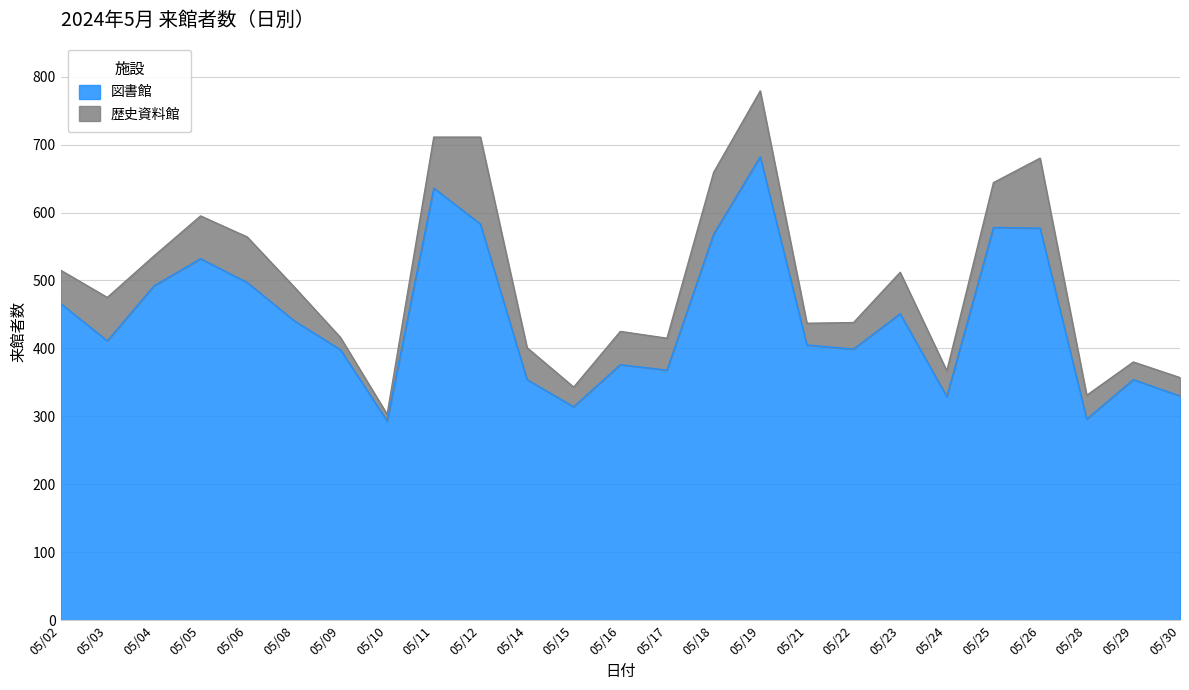

What is the approximate value at 05/12, to the nearest 50?

600